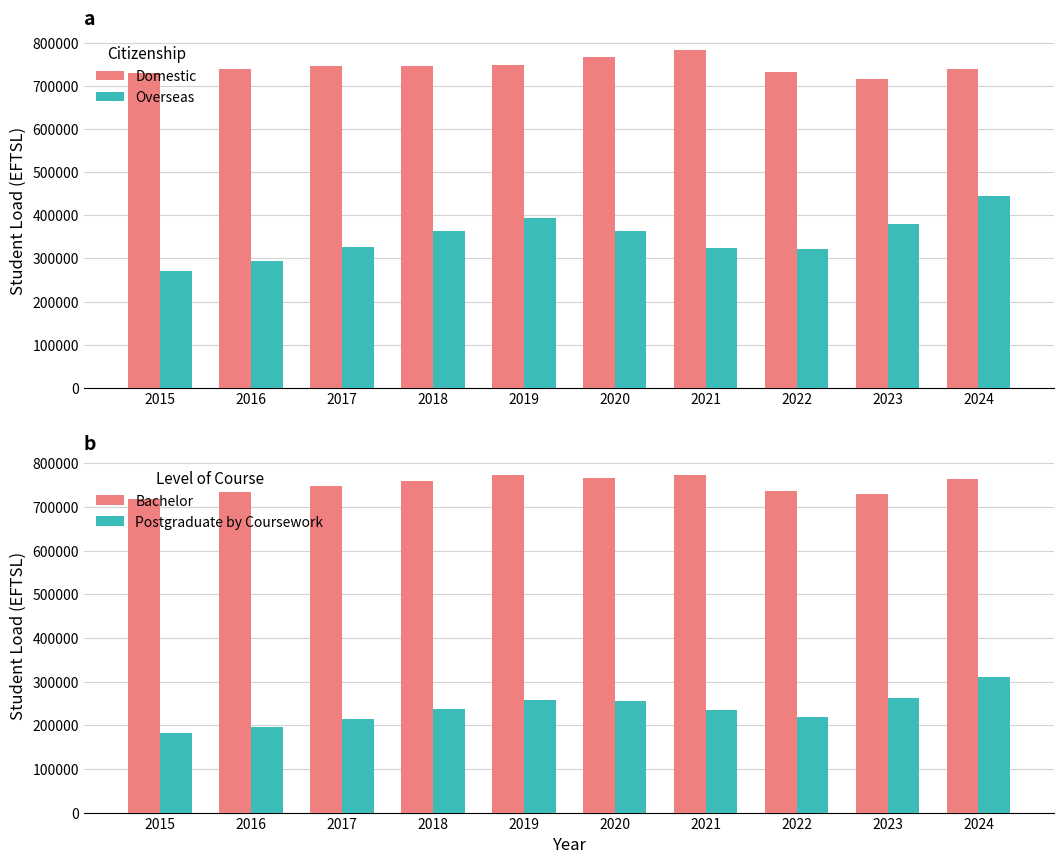

How many distinct data groups are displayed?

4